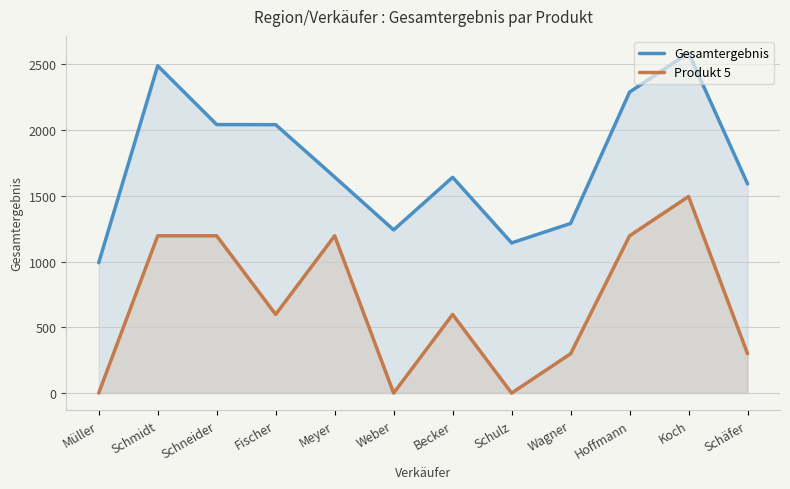

The Gesamtergebnis series shows 644 at Meyer. True or false?

False